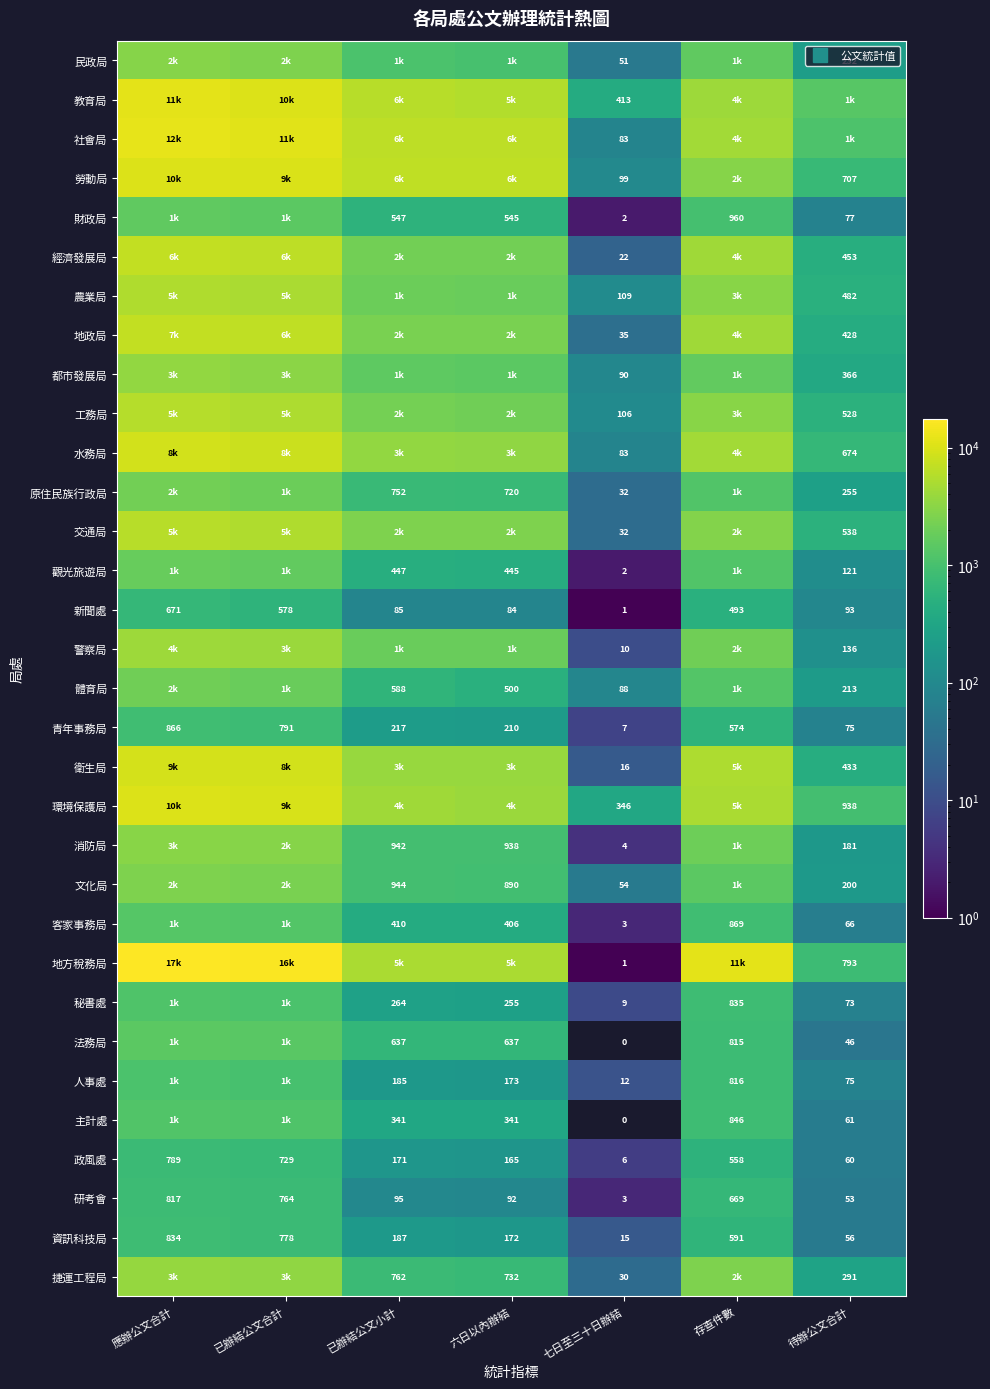

What is the approximate value of 法務局 at 存查件數, to the nearest 10?

820